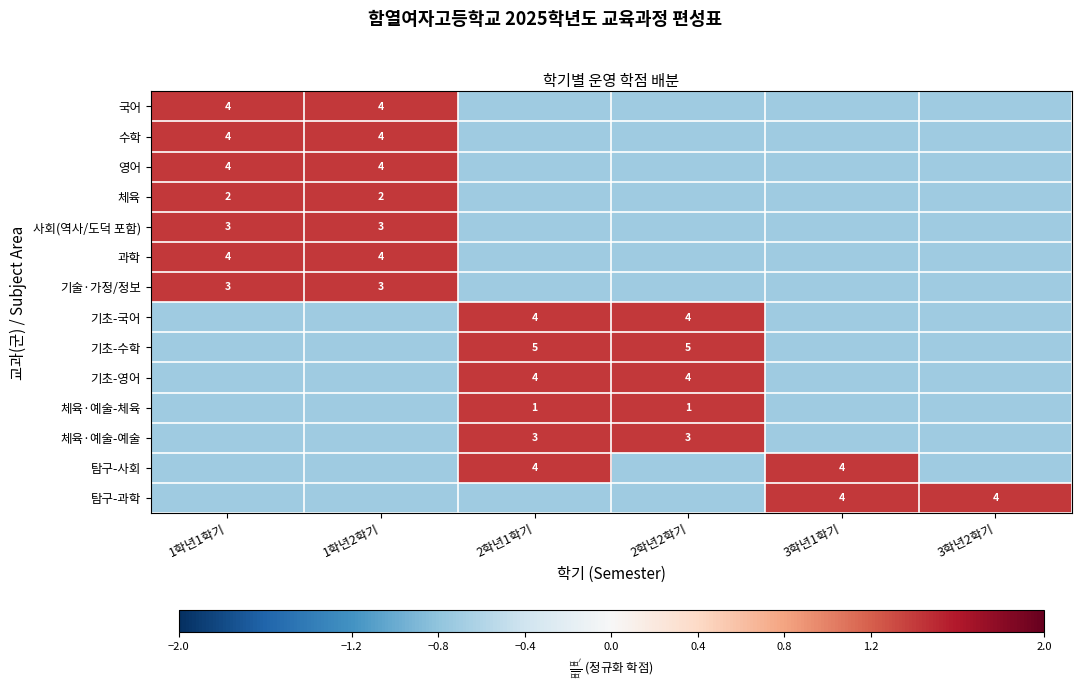

At which label does 기초-영어 first exceed 0?

2학년1학기